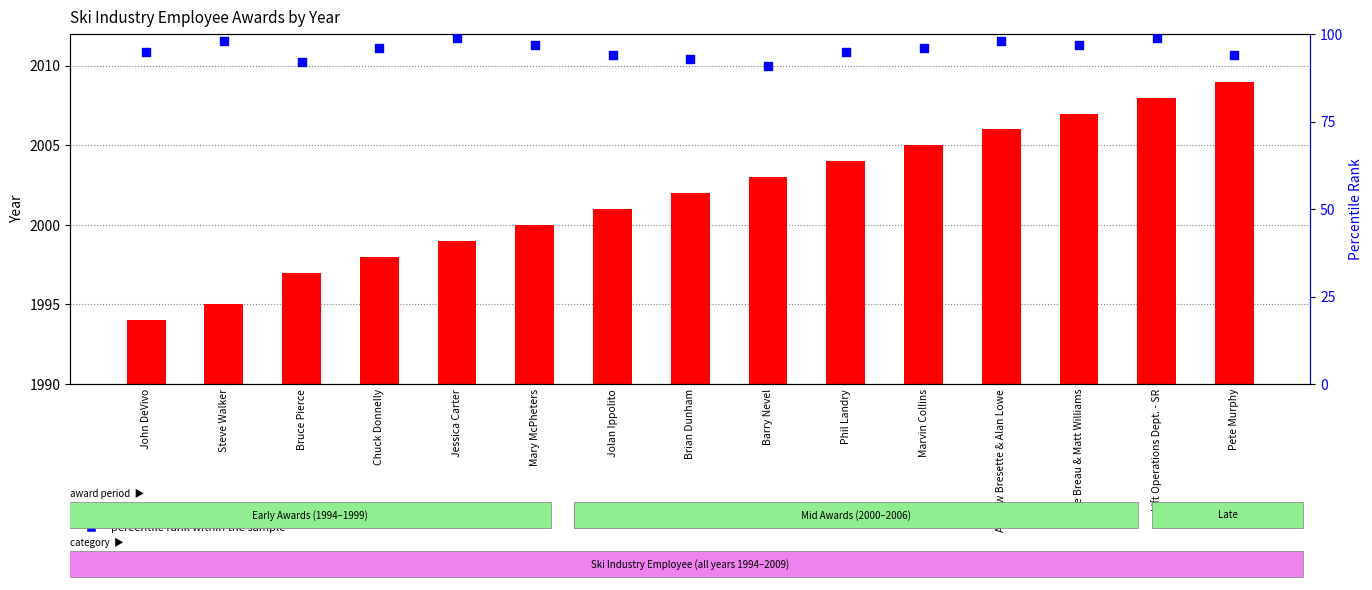

At which category is the sum across all series the highest?

Lift Operations Dept. - SR